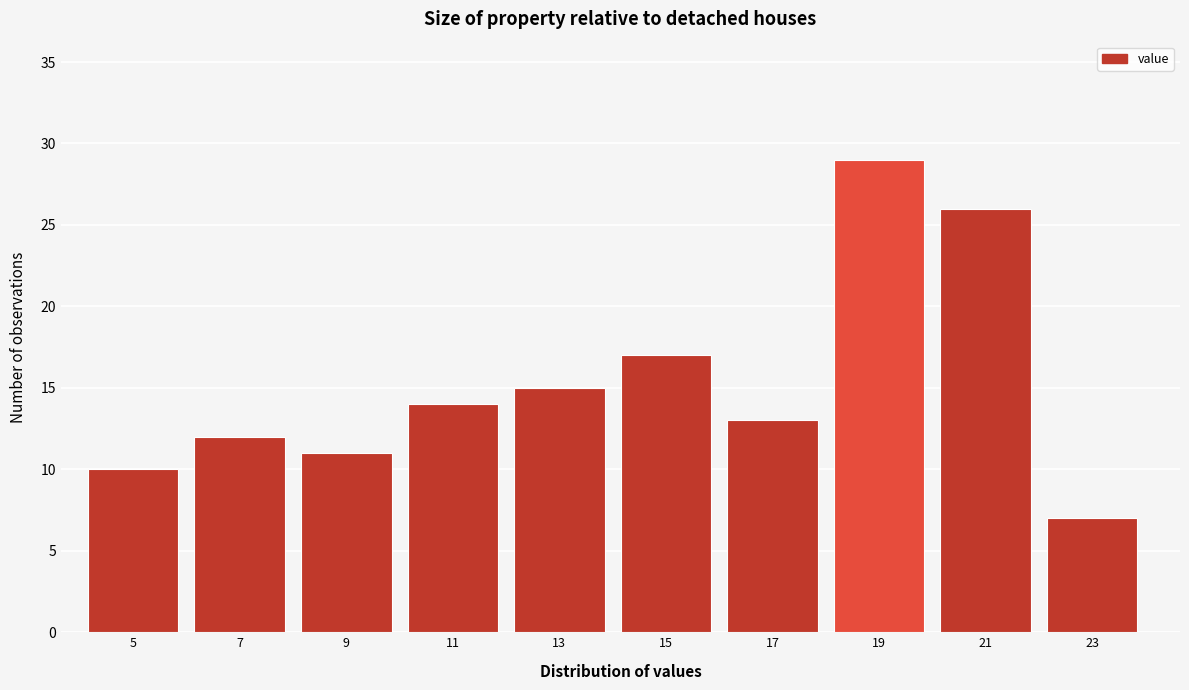

Reading right to left, transcribe all the data shown in this chart.

23=7	21=26	19=29	17=13	15=17	13=15	11=14	9=11	7=12	5=10